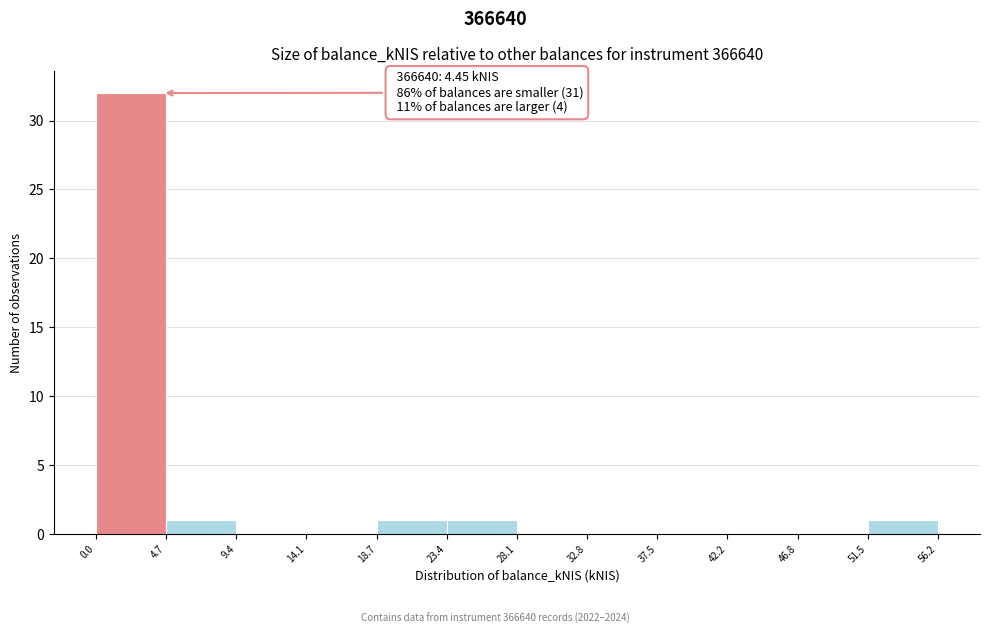

Which range on the x-axis has the tallest bar?

0.0 to 4.7